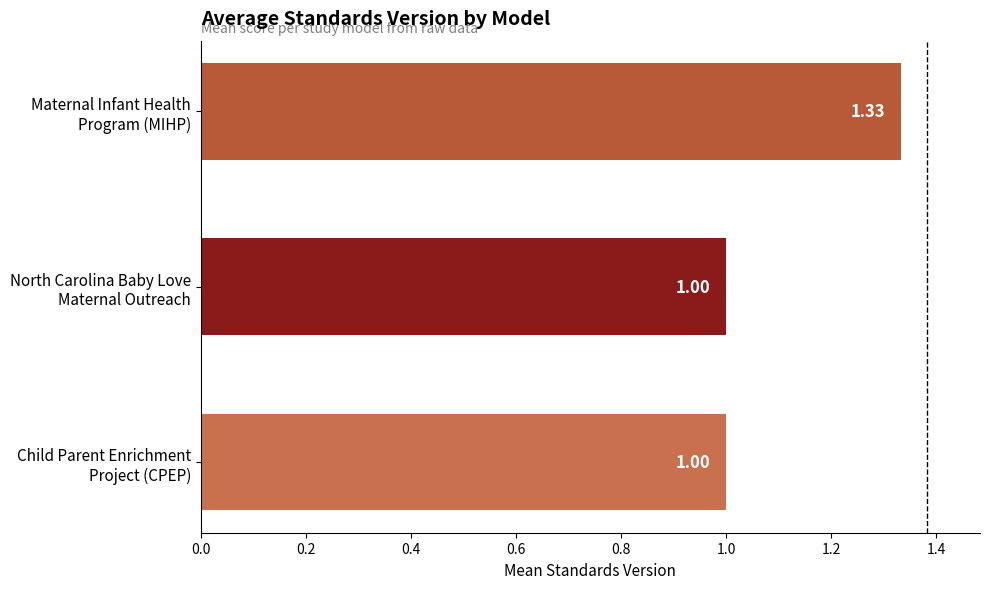

What is the sum of all values?

3.3